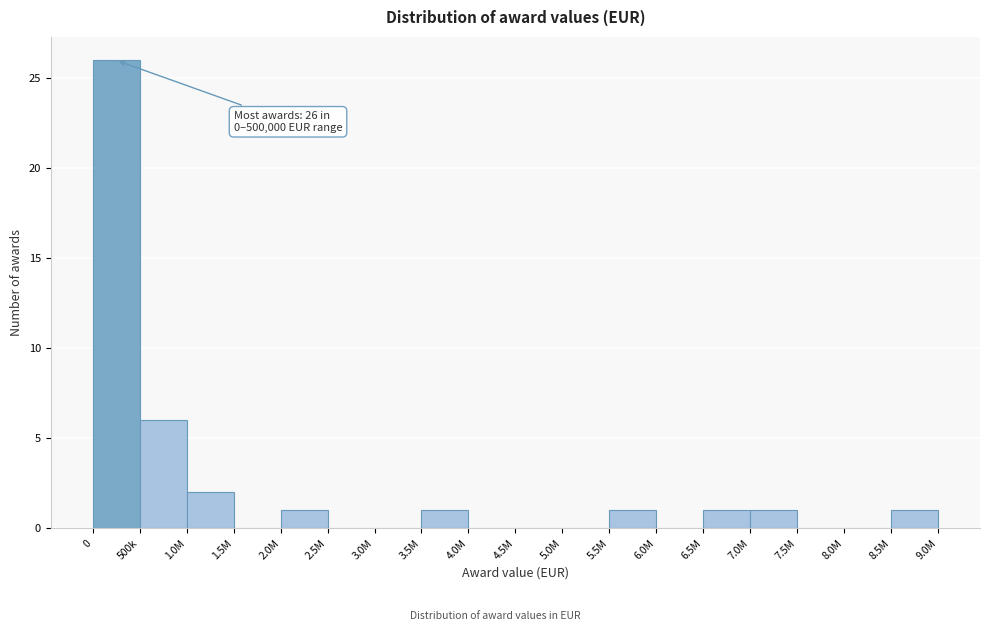

Reading left to right, list all the values displayed in this chart.

0=26	500k=6	1.0M=2	1.5M=0	2.0M=1	2.5M=0	3.0M=0	3.5M=1	4.0M=0	4.5M=0	5.0M=0	5.5M=1	6.0M=0	6.5M=1	7.0M=1	7.5M=0	8.0M=0	8.5M=1